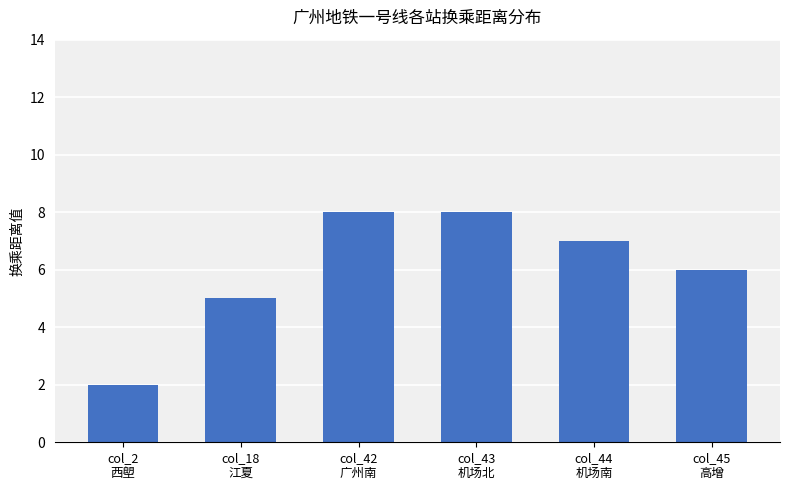

What is the label of the 2nd bar from the right?

col_44
机场南